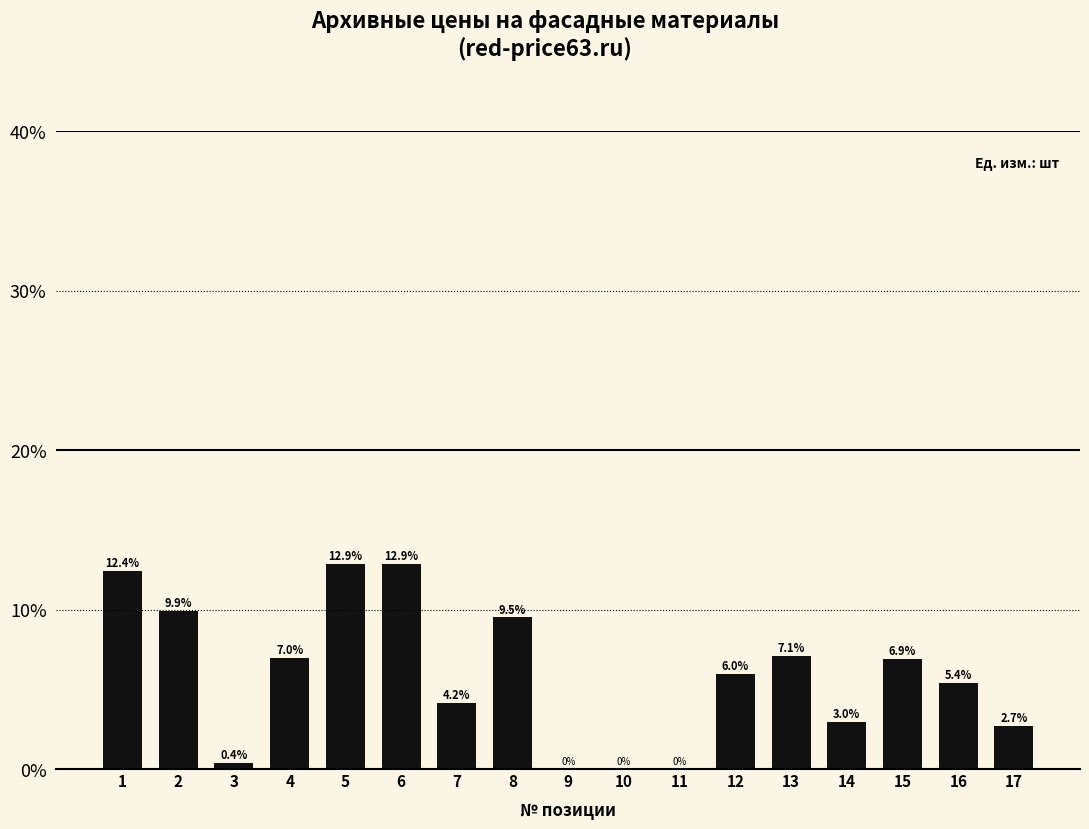

How many data points does each series have?

17